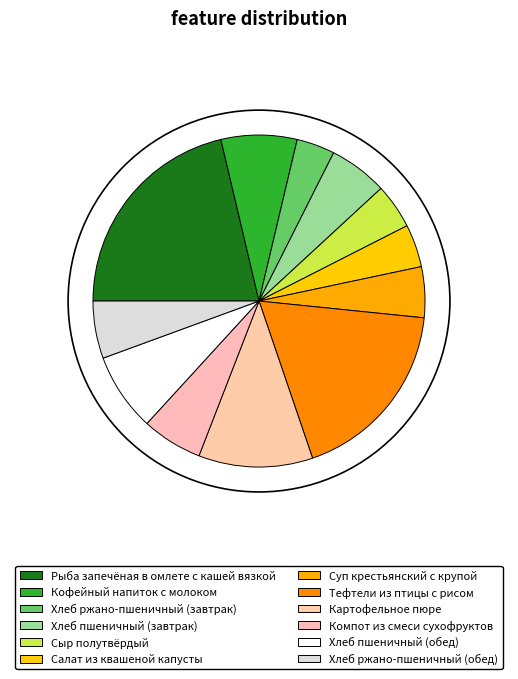

To the nearest percent, what is the combined percentage of Хлеб пшеничный (обед) and Хлеб ржано-пшеничный (завтрак)?

11%